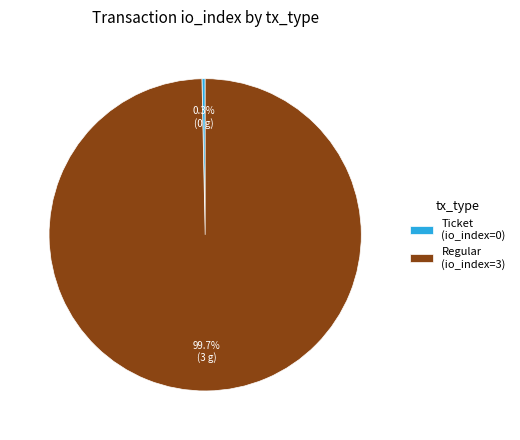

Which slice is the smallest?

Ticket